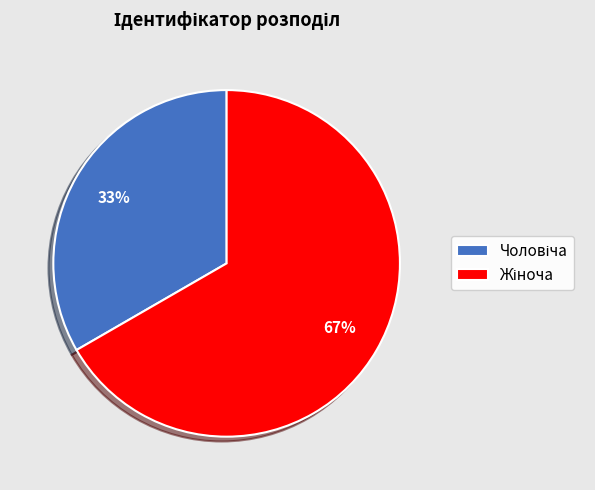

To the nearest percent, what is the average slice percentage?

50%